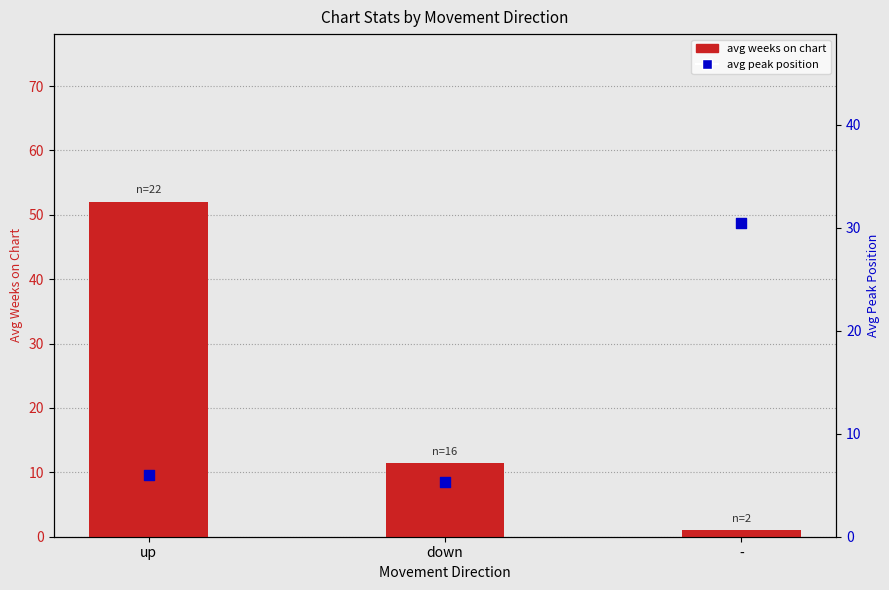

Which series has the largest Y range (max minus min)?

avg weeks on chart